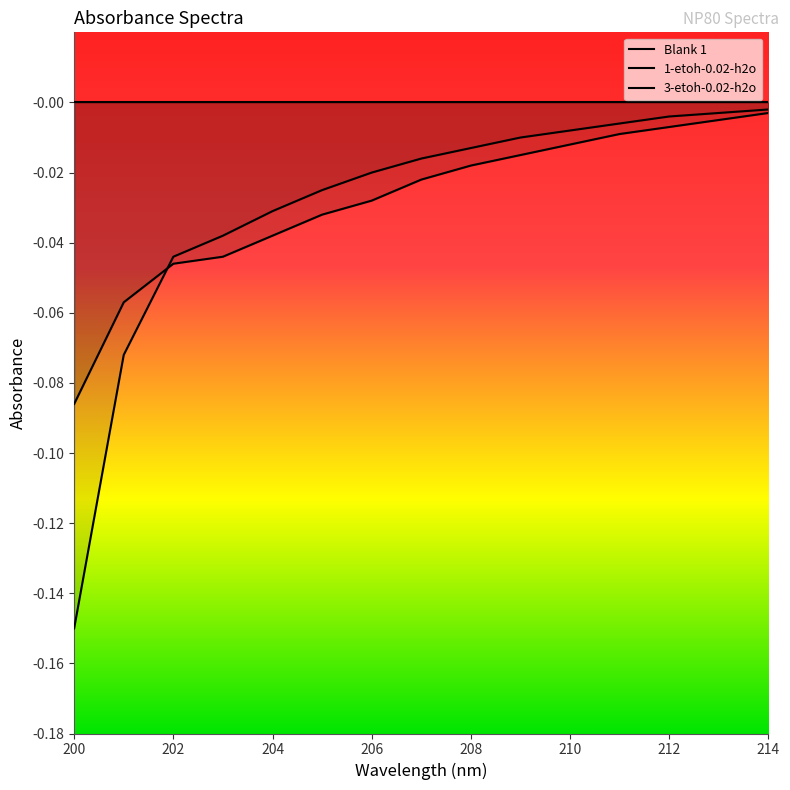

Which series has the widest spread of values?

3-etoh-0.02-h2o